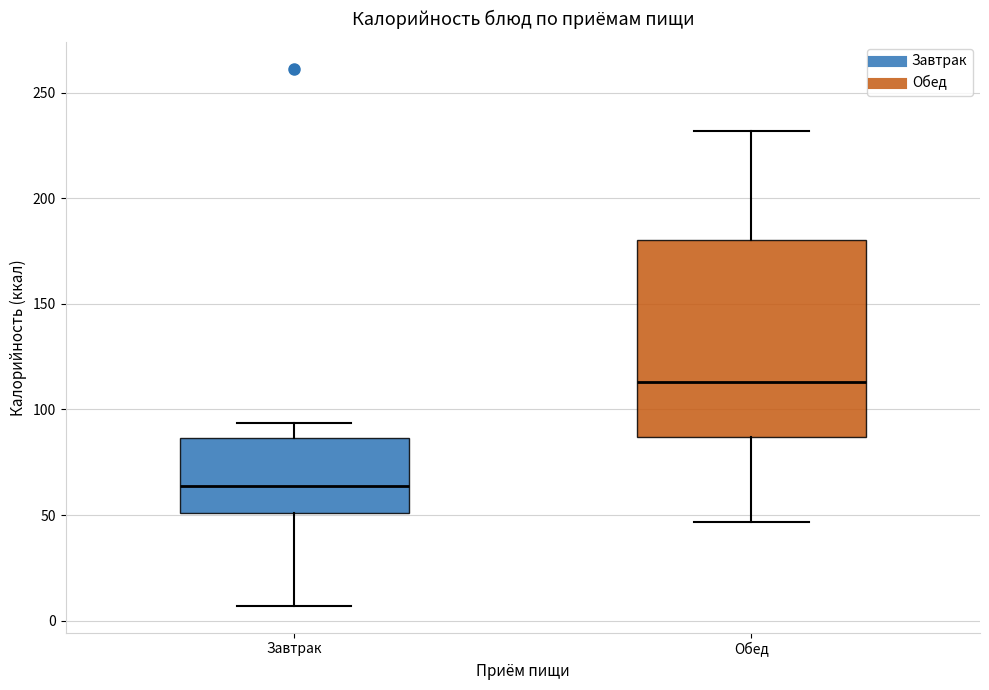

Reading left to right, transcribe this box plot: for each box, give where its median line is, the range the box spans, and where its two whiskers end, as read against the y-axis. The values are not printed on the chart, so give them approximately, as read against the axis.

Завтрак: median 65, box 50 to 85, whiskers 5 to 95
Обед: median 115, box 85 to 180, whiskers 45 to 230